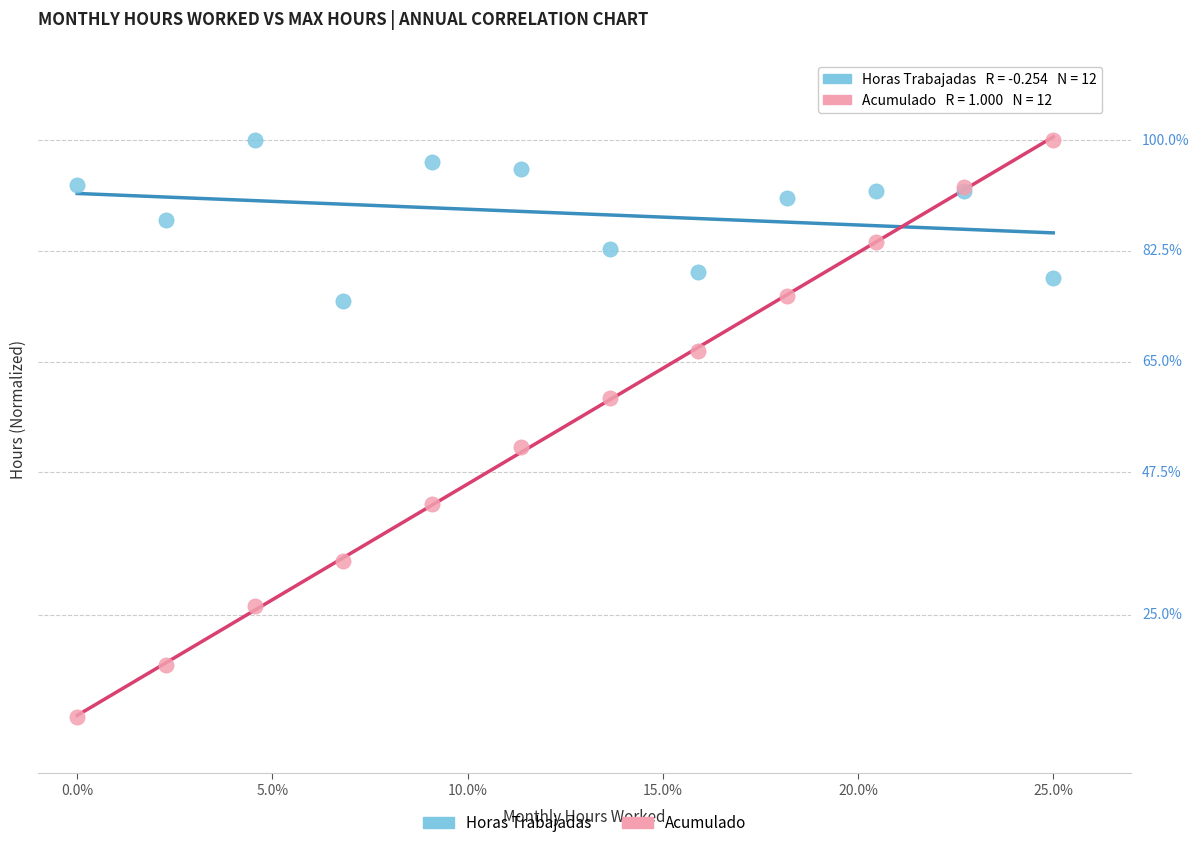

What are all the series names shown in the legend?

Horas Trabajadas, Acumulado